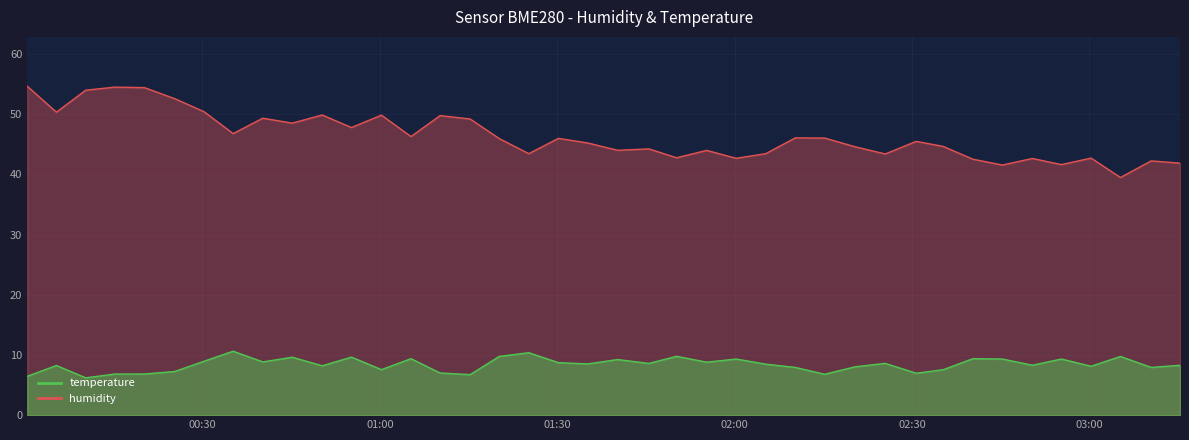

What is the difference between the temperature values at 2023-02-08T01:55:16 and 2023-02-08T00:05:18?

0.6